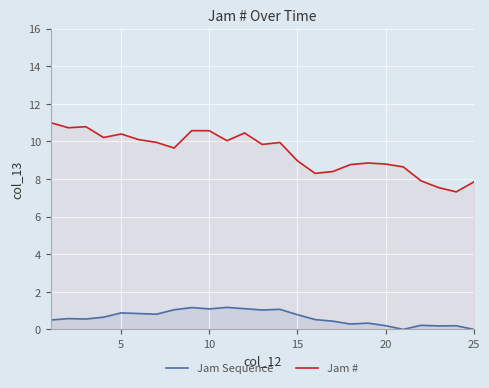

Rank the series by their average value, from lowest to highest.

Jam Sequence, Jam #